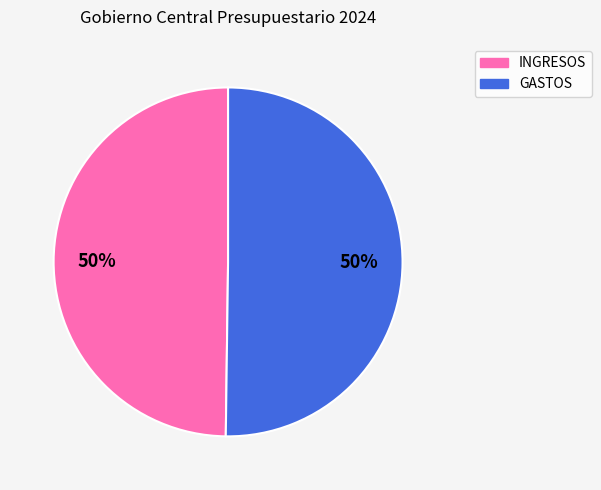

Do GASTOS and INGRESOS together represent more than half of the pie?

Yes